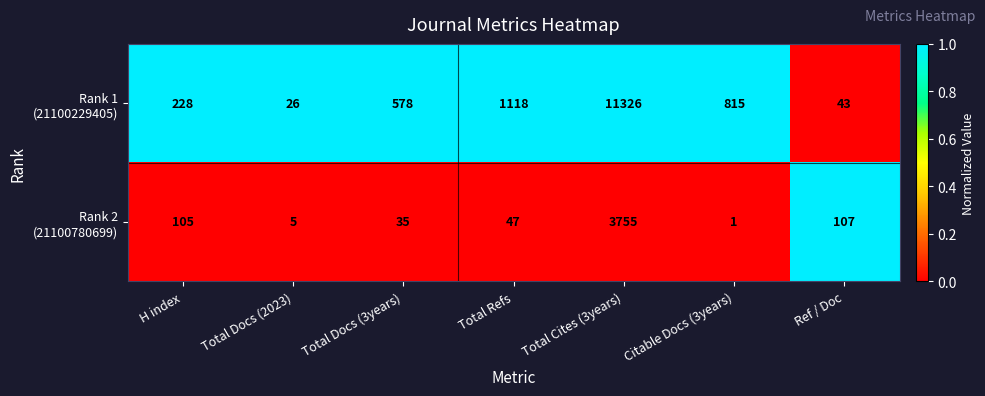

What is the total value across all series at Total Refs?

1165